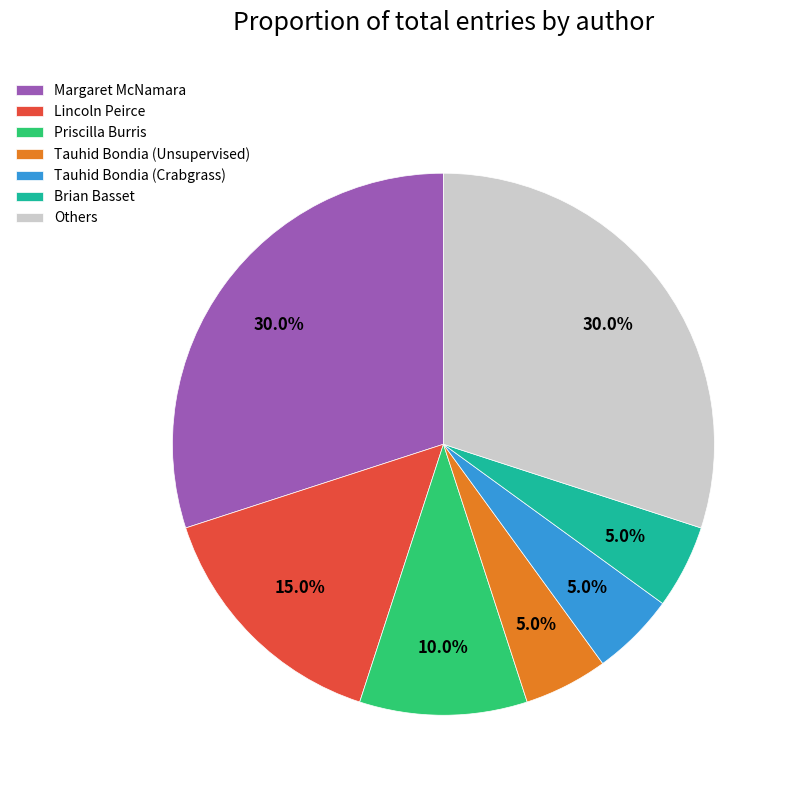

Approximately how many times larger is the value at Tauhid Bondia (Unsupervised) compared to Priscilla Burris?

0.5